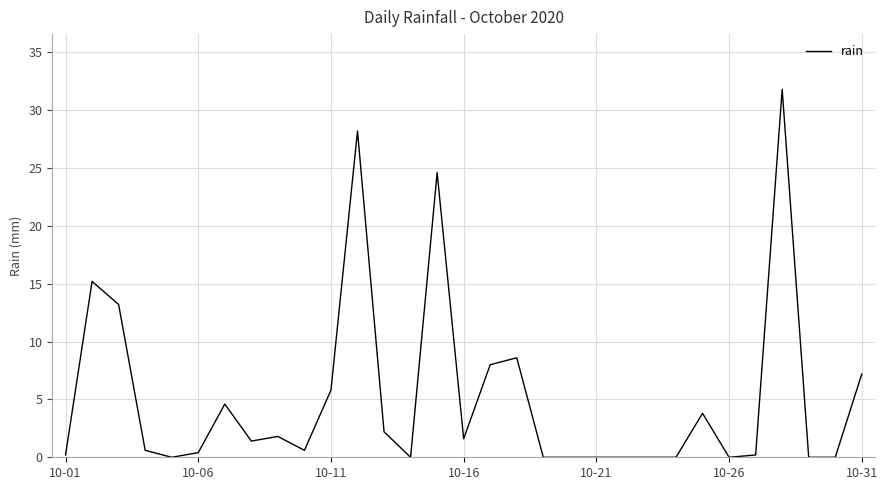

What is the greatest value displayed?

31.8